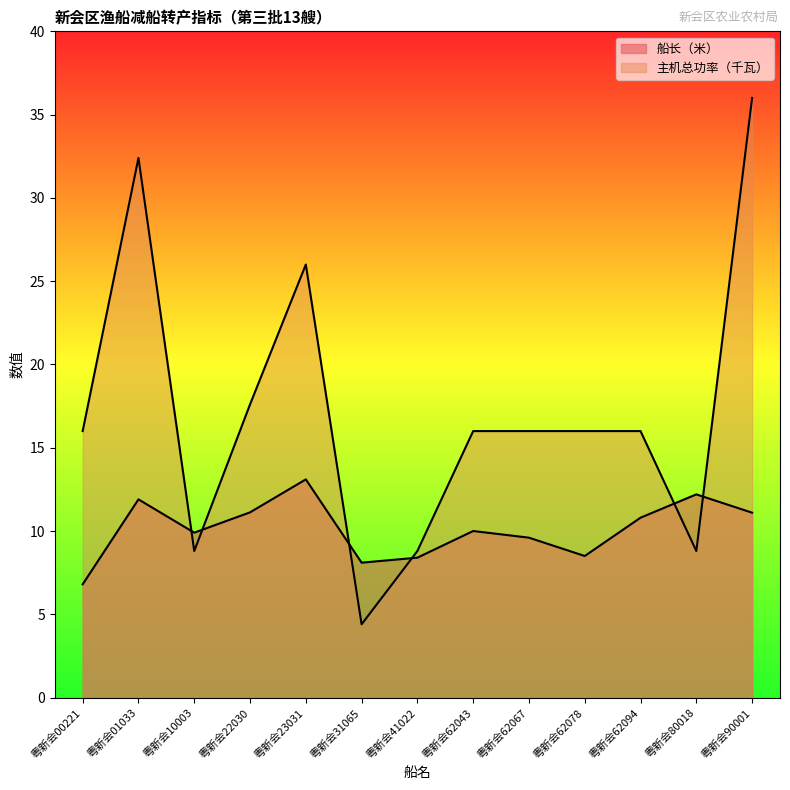

Reading left to right, what are all the values shown in this chart?

船长（米）: 6.8	11.9	9.9	11.1	13.1	8.1	8.4	10.0	9.6	8.5	10.8	12.2	11.1
主机总功率（千瓦）: 16.0	32.4	8.8	17.6	26.0	4.4	8.8	16.0	16.0	16.0	16.0	8.8	36.0